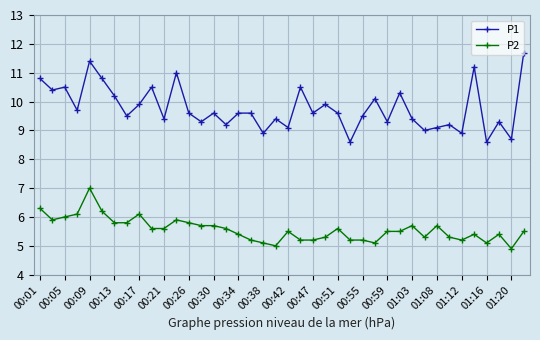

True or false: P1 has more than 0 points higher than both neighbors.

True